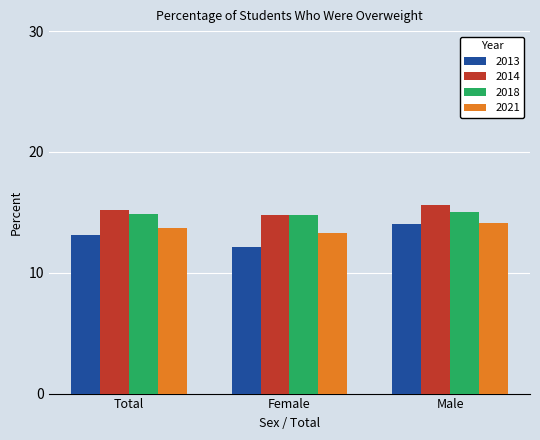

What is the difference between the maximum and minimum values in the 2018 series?

0.2